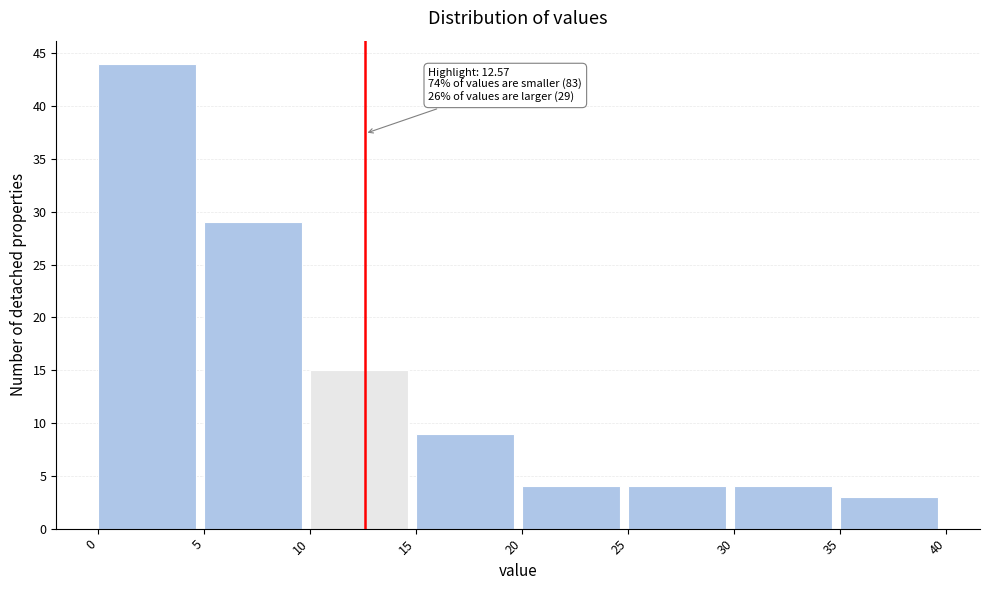

Over which range of the x-axis is the bar tallest?

0 to 5